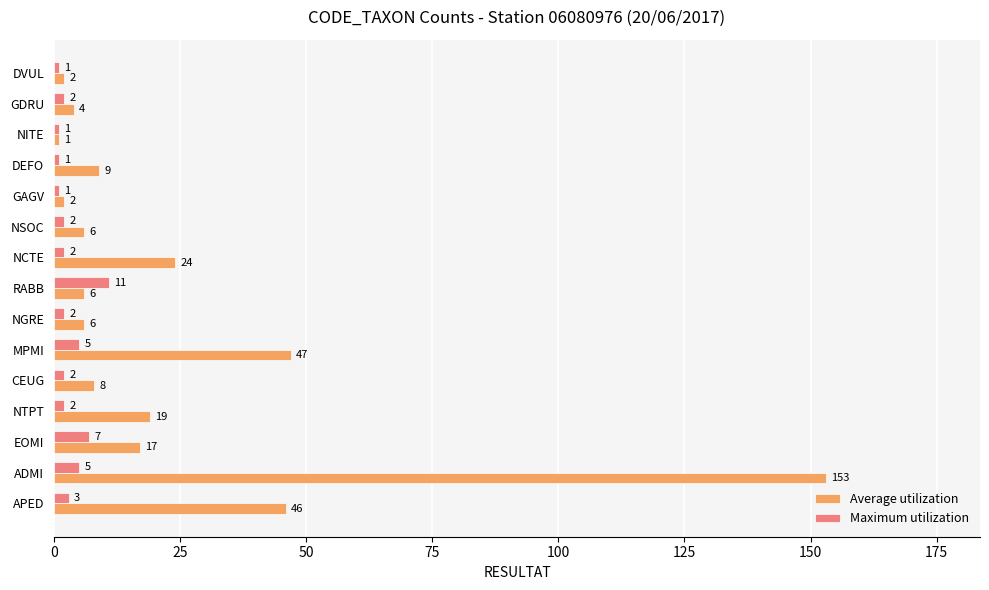

Is it true that Maximum utilization equals 3 at APED?

True